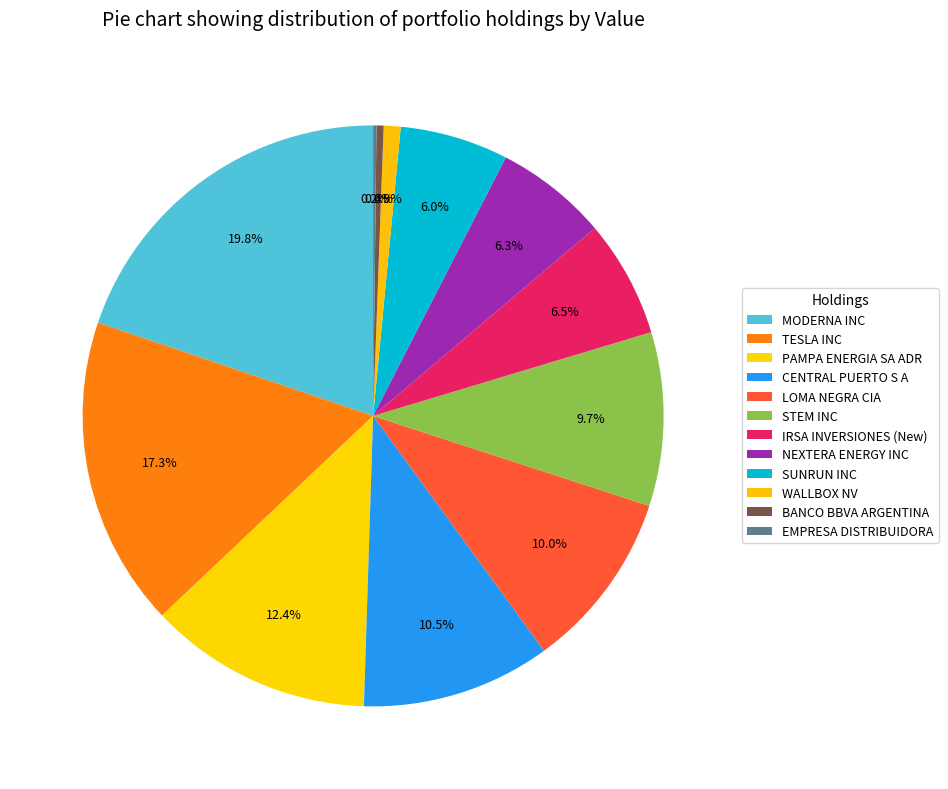

What is the ratio of the value at BANCO BBVA ARGENTINA to the value at NEXTERA ENERGY INC?

0.1